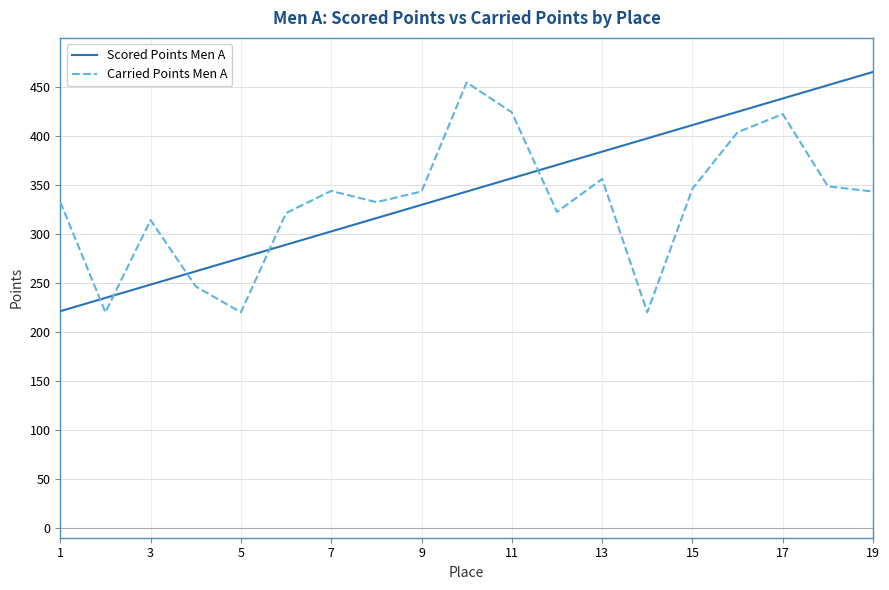

What is the difference between the maximum and minimum values in the Scored Points Men A series?

244.1